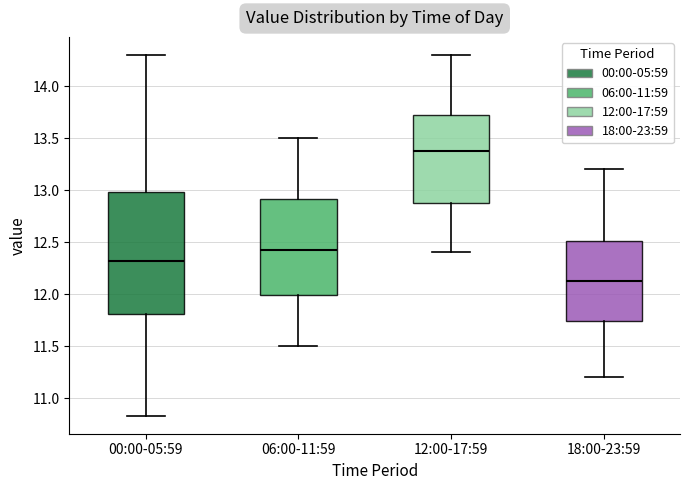

Which box has the highest median line?

12:00-17:59